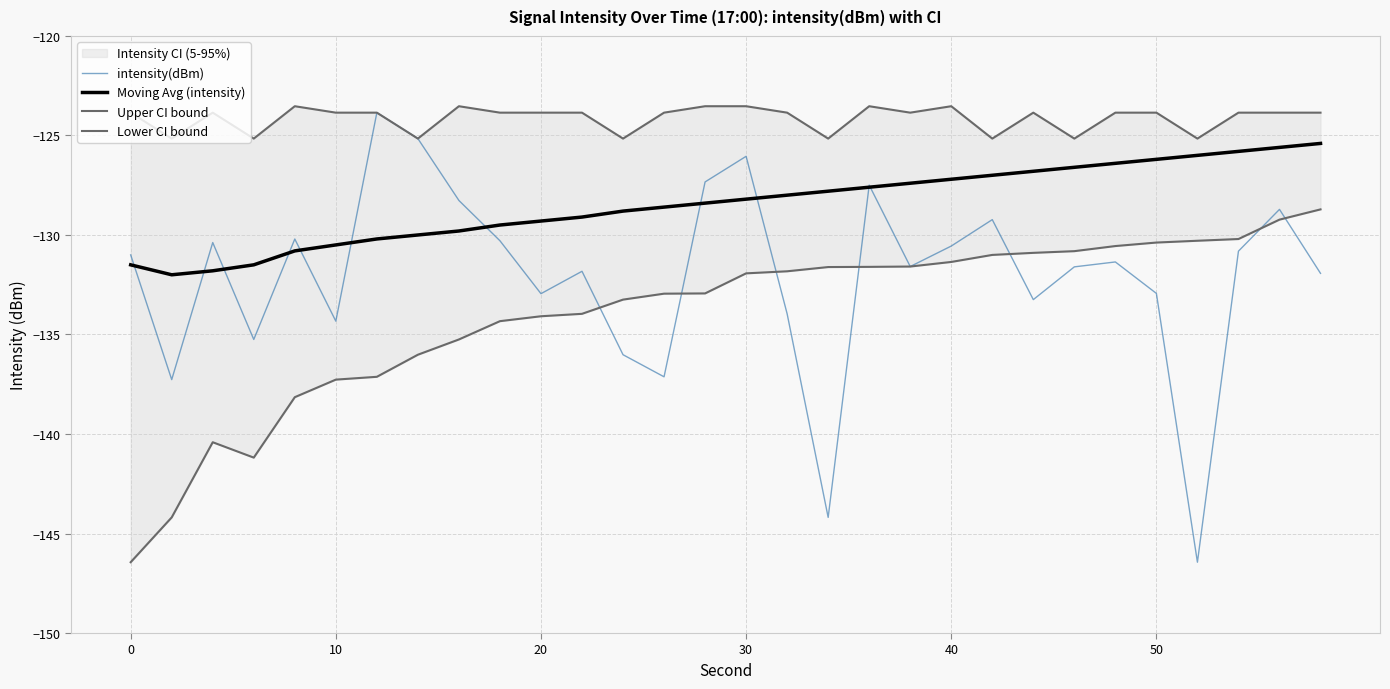

Which series has the largest total across all categories?

Upper CI bound